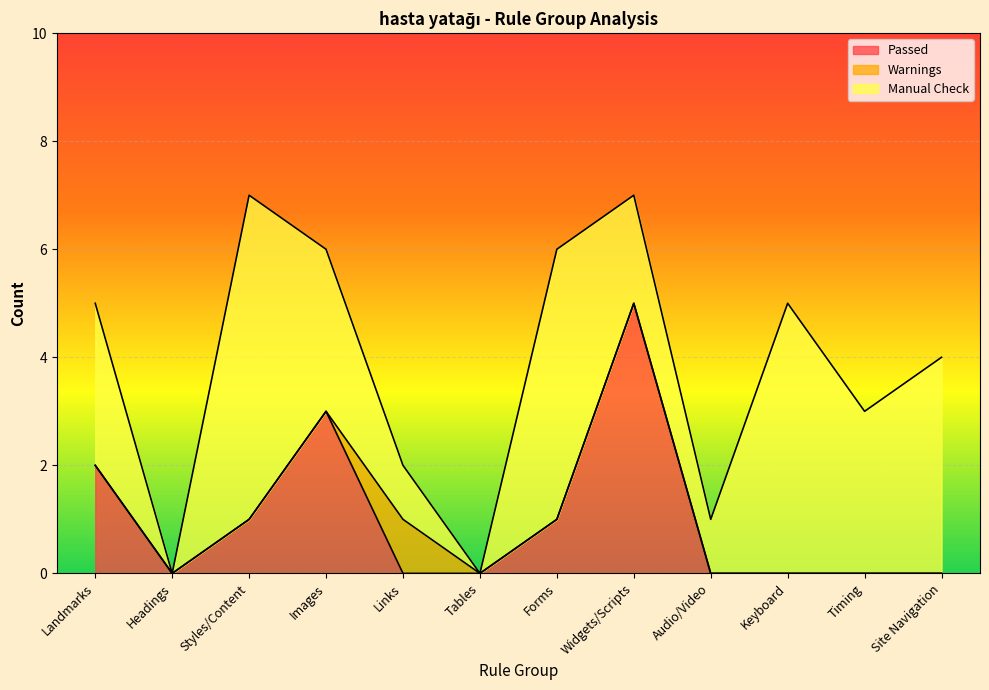

Reading left to right, extract all data points from this chart.

Passed: 2	0	1	3	0	0	1	5	0	0	0	0
Warnings: 0	0	0	0	1	0	0	0	0	0	0	0
Manual Check: 3	0	6	3	1	0	5	2	1	5	3	4